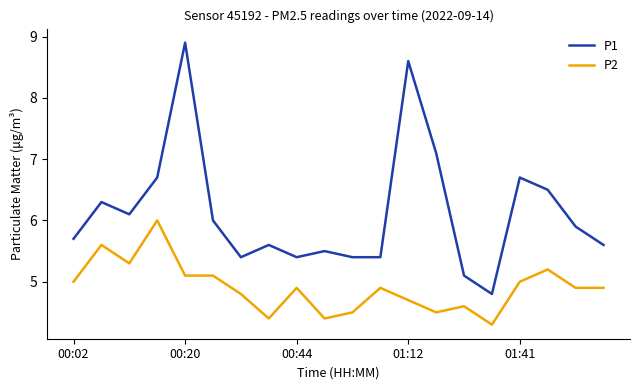

Rank the series by their maximum value, from highest to lowest.

P1, P2